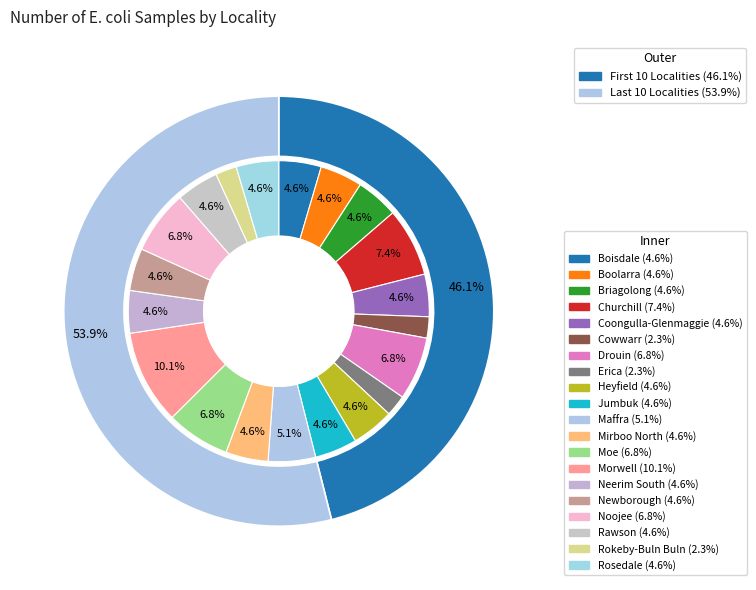

Is it true that Rosedale is 5% of the pie?

True